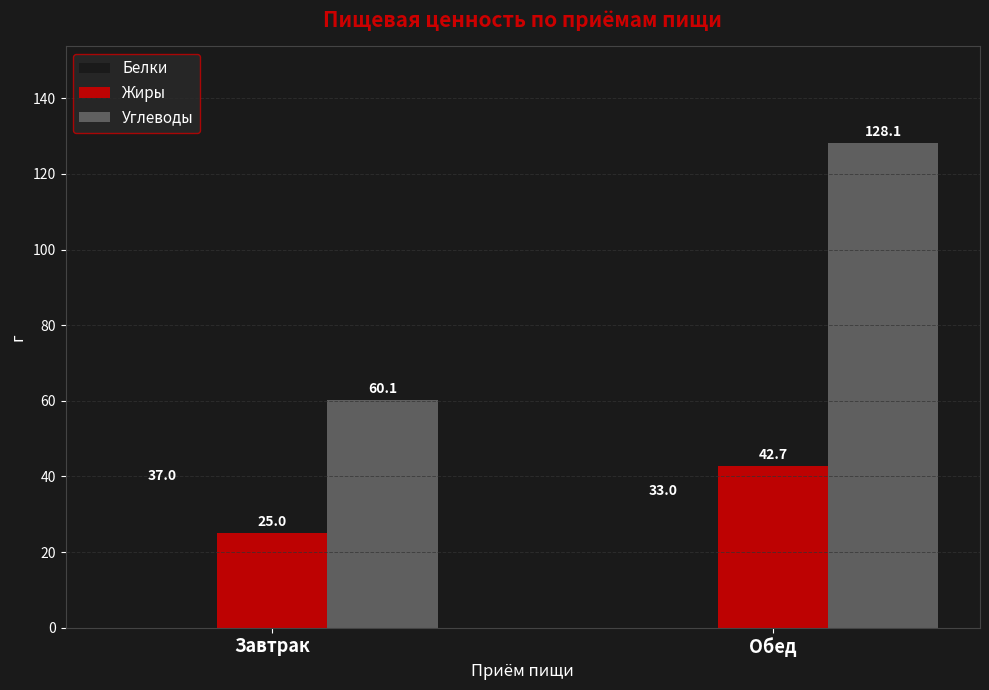

At which category does the chart reach its minimum across all series?

Завтрак